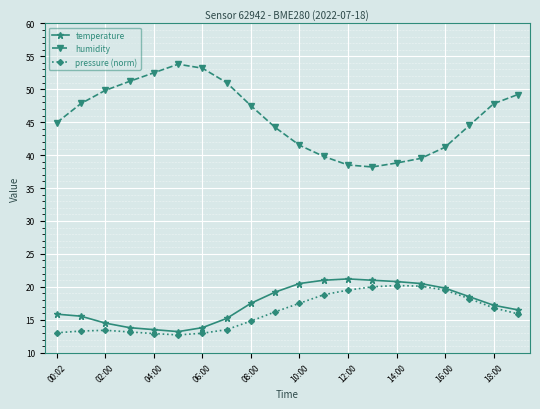

True or false: humidity and pressure (norm) intersect in this chart.

False